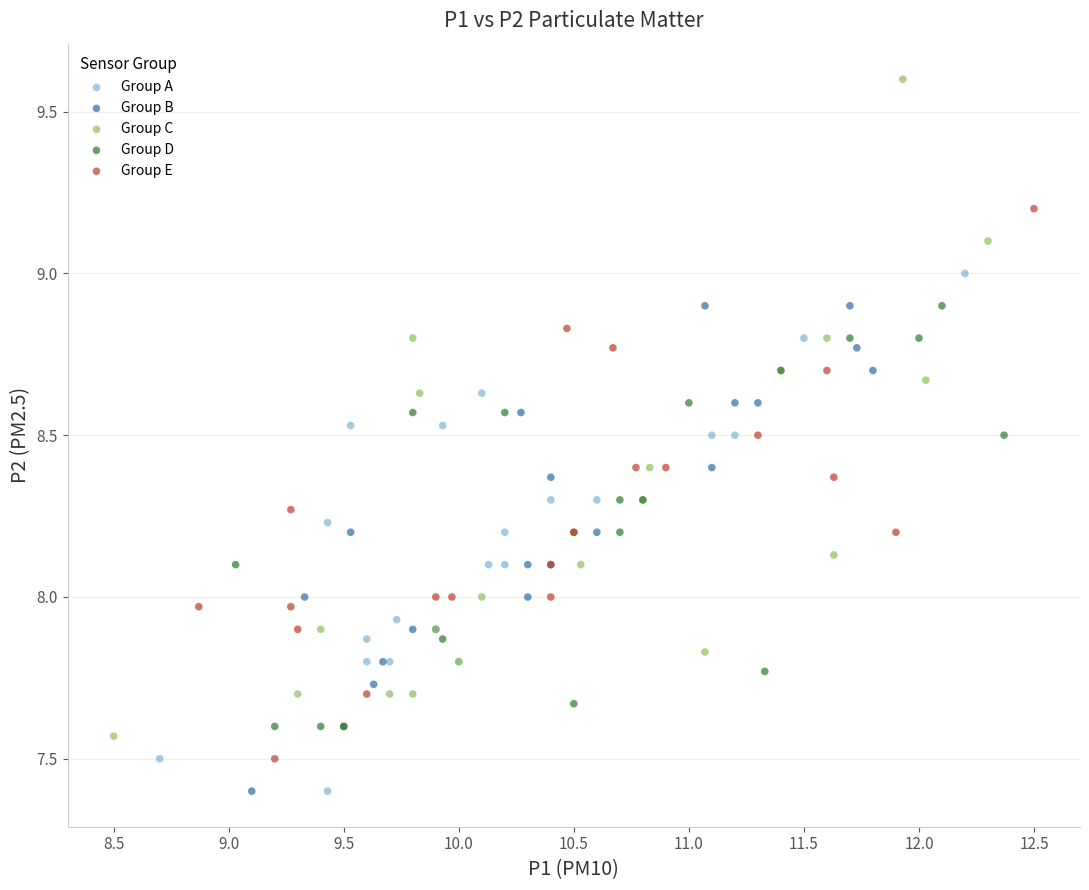

Which series contains the highest Y value?

Group C